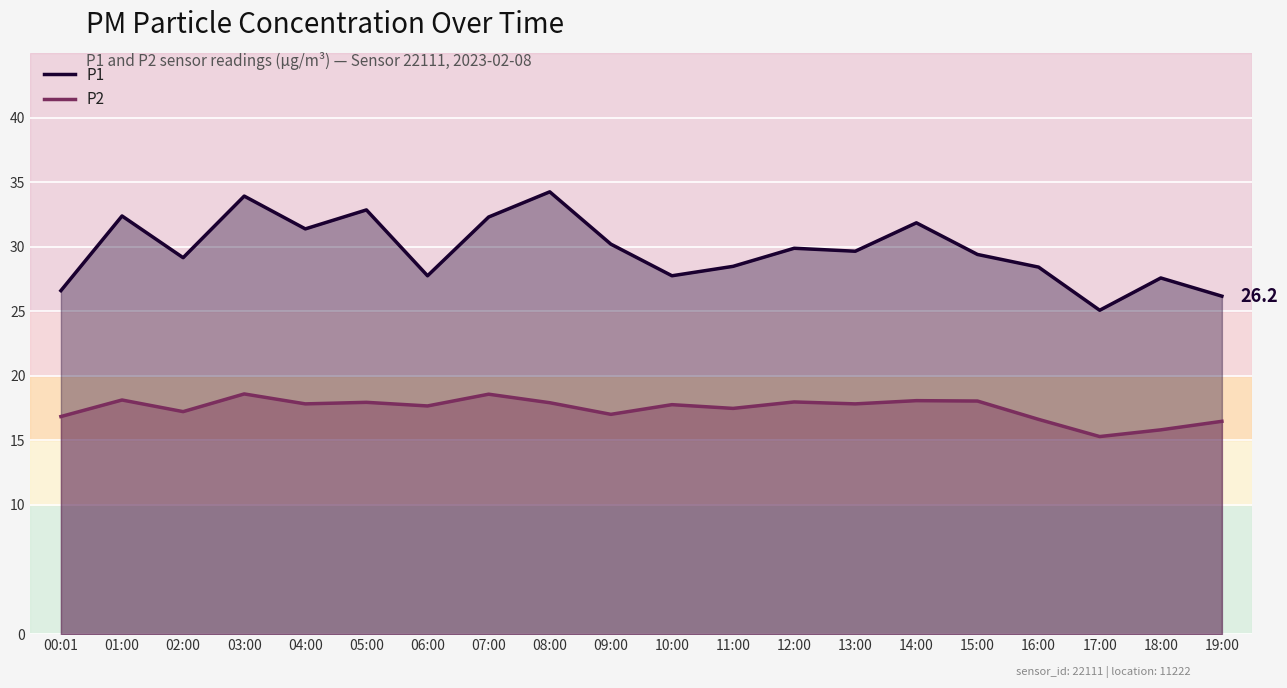

Where does the P2 series first go above 17?

01:00